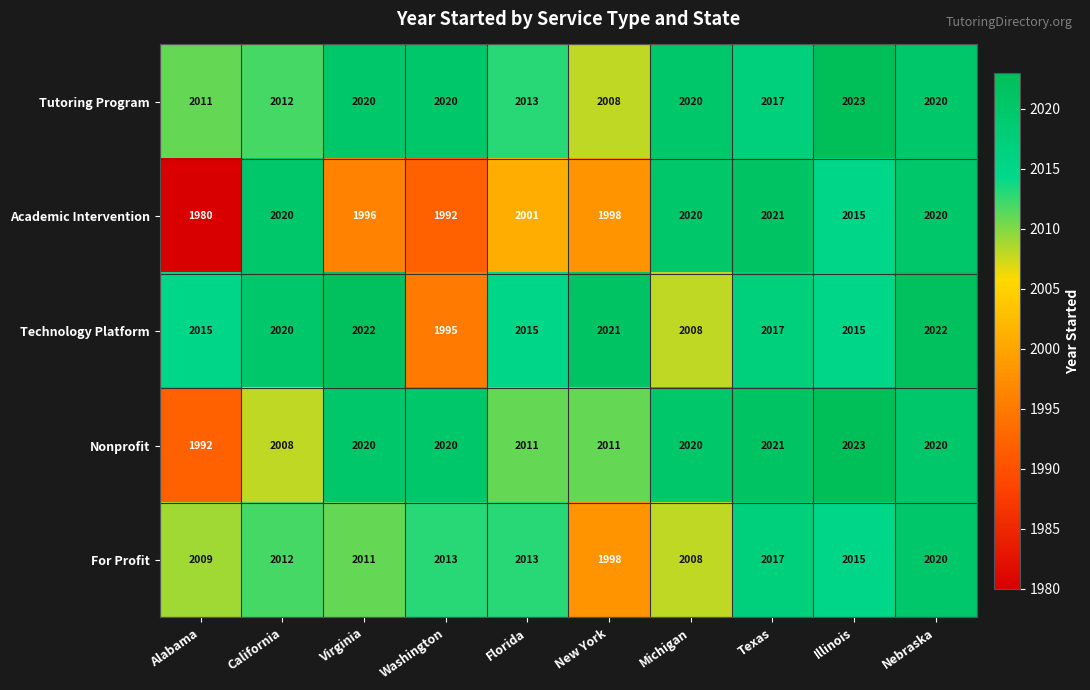

Read the Nonprofit value at Alabama, to the nearest 10.

1990